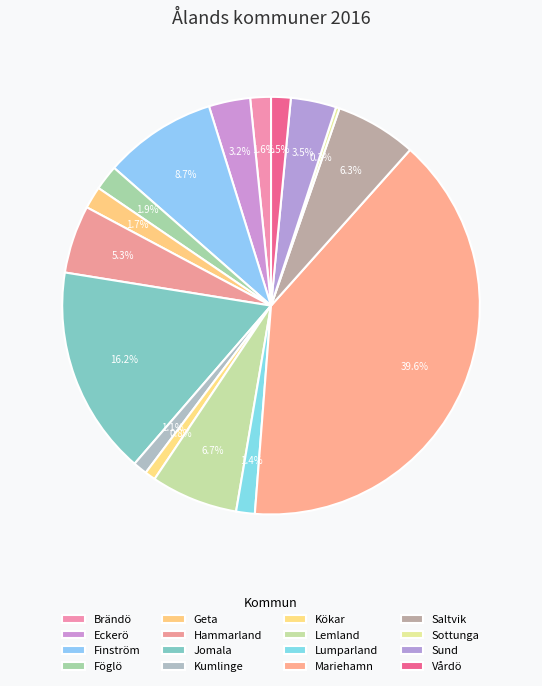

Between Saltvik and Geta, which is larger?

Saltvik